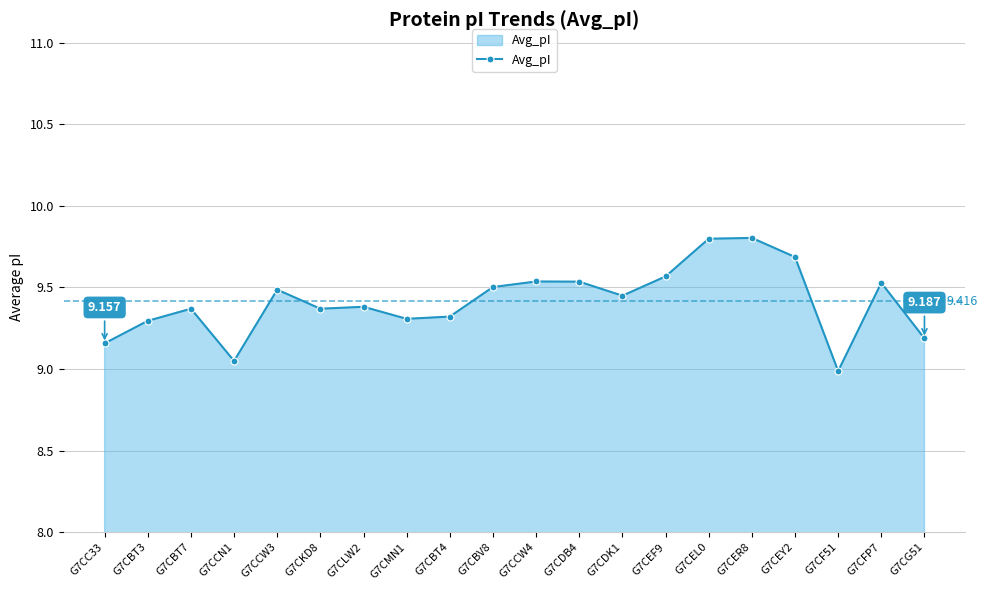

Where is the data nearest to the value 9?

G7CF51